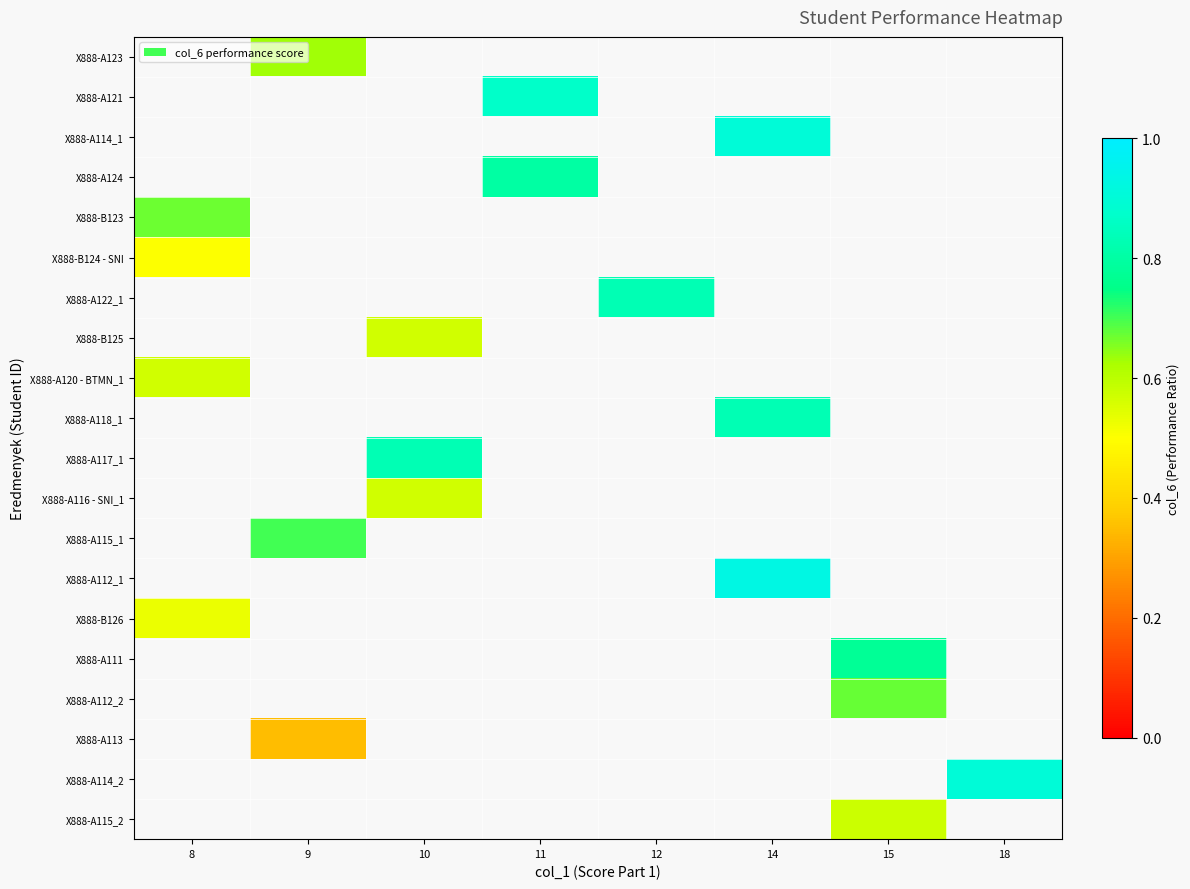

At 18, list the series in order from largest to smallest.

X888-A123, X888-A121, X888-A114_1, X888-A124, X888-B123, X888-B124 - SNI, X888-A122_1, X888-B125, X888-A120 - BTMN_1, X888-A118_1, X888-A117_1, X888-A116 - SNI_1, X888-A115_1, X888-A112_1, X888-B126, X888-A111, X888-A112_2, X888-A113, X888-A114_2, X888-A115_2